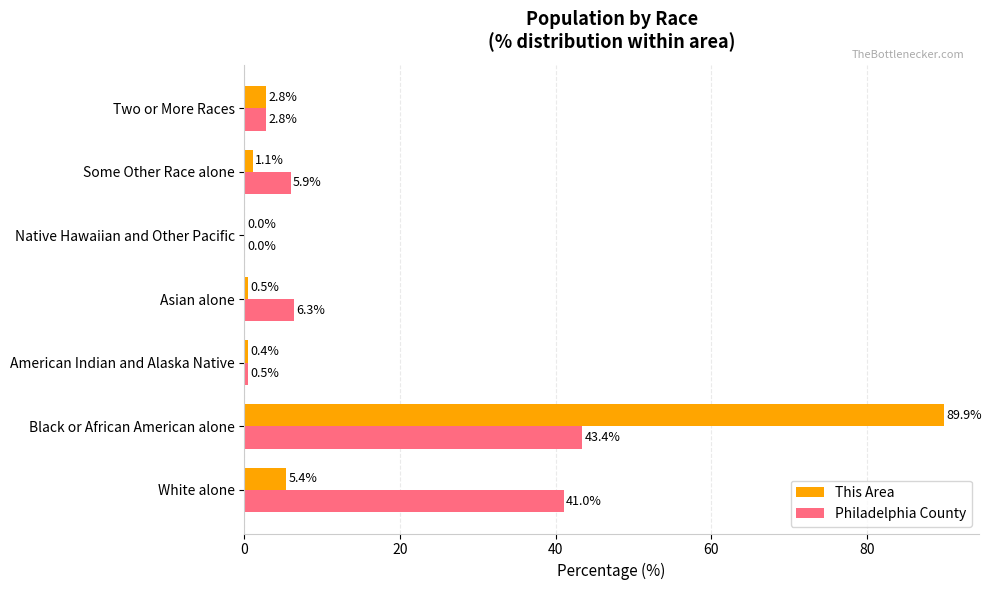

How many data points in This Area are above 1?

4